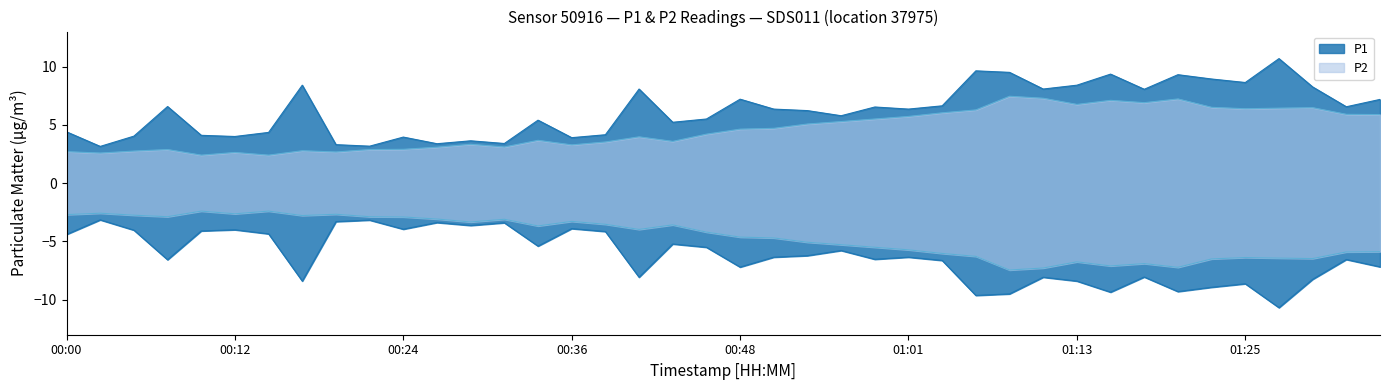

What is the difference between the maximum and minimum values in the P2 series?

5.1